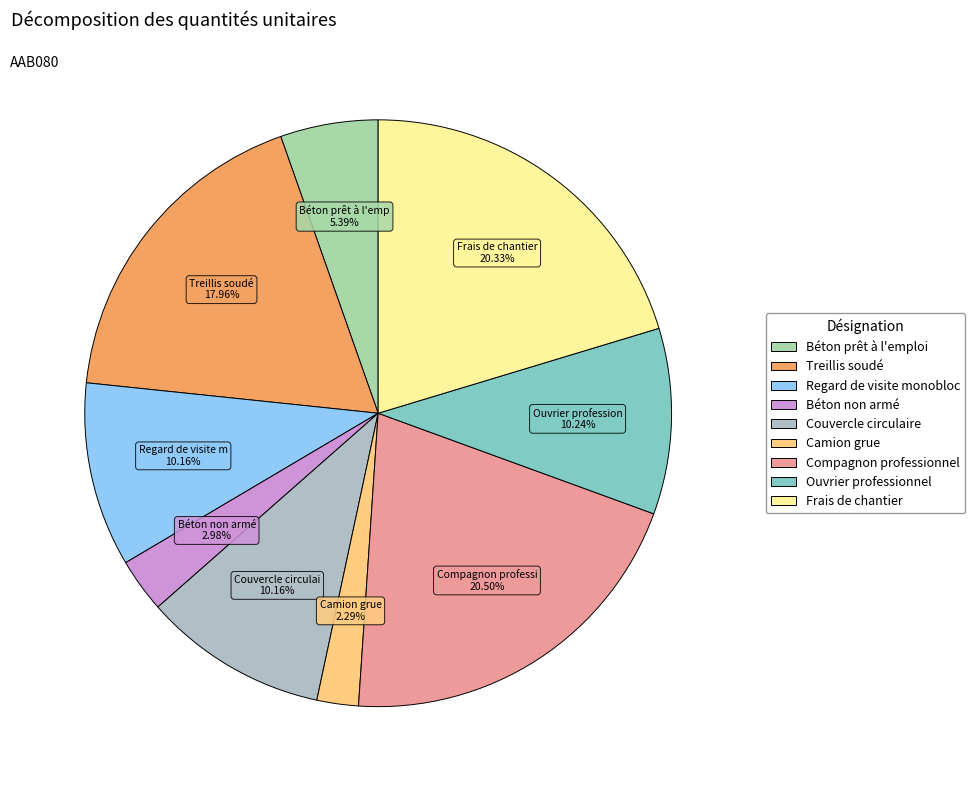

To the nearest percent, what is the difference between the largest and smallest slice percentages?

18%